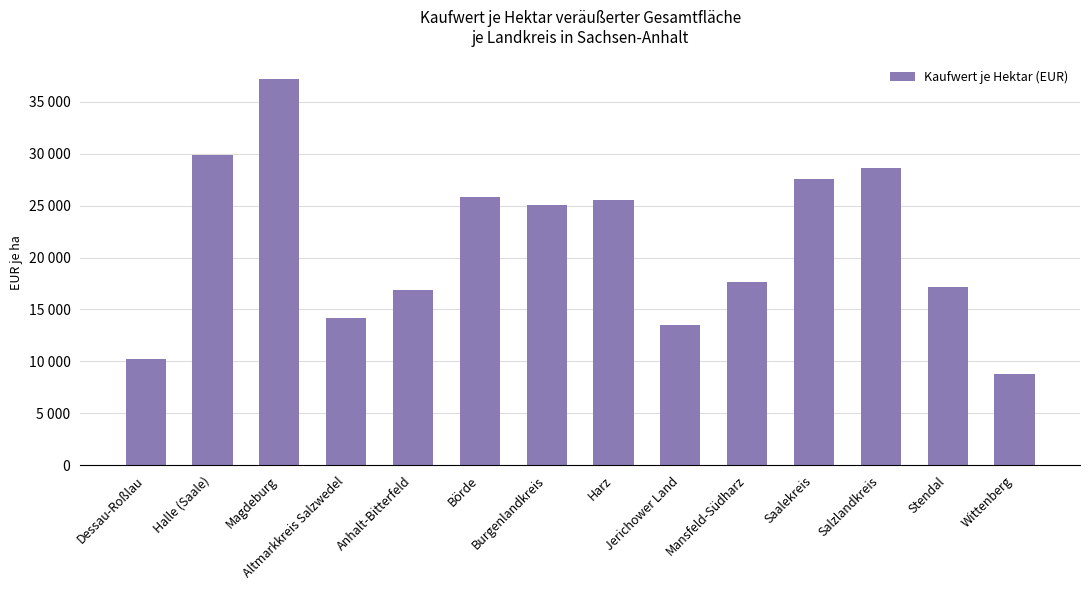

What position from the left is Dessau-Roßlau?

1